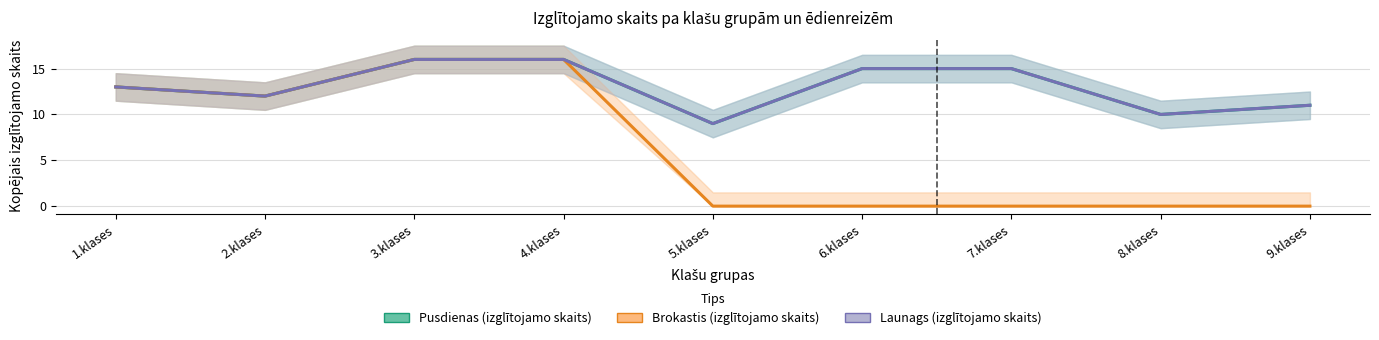

At which label is Pusdienas (izglītojamo skaits) closest to 12?

2.klases